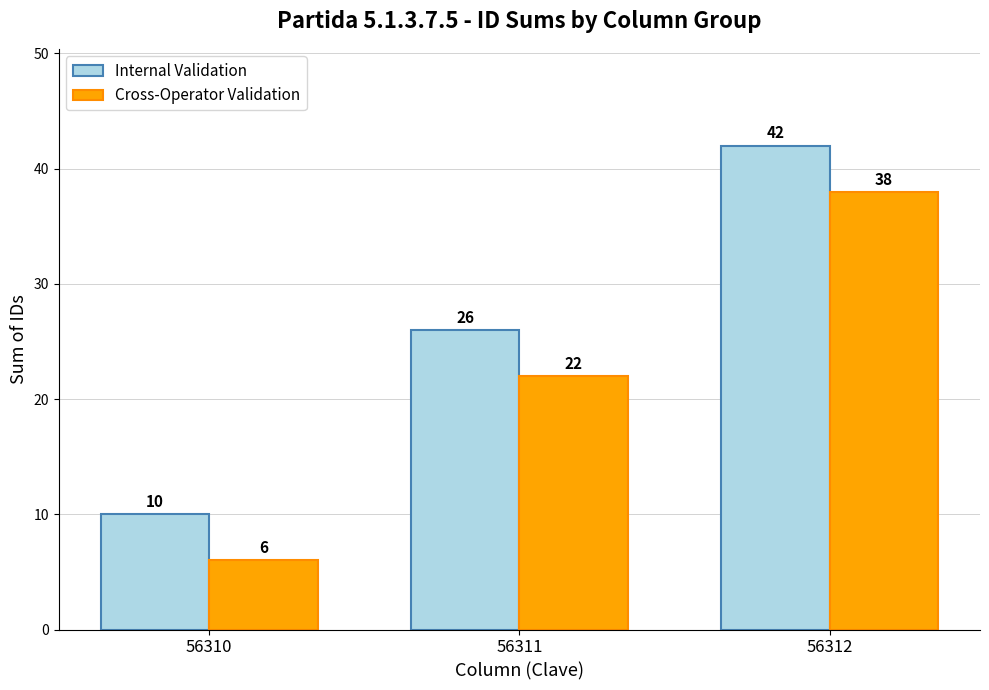

Rank the categories by Internal Validation value from highest to lowest.

56312, 56311, 56310